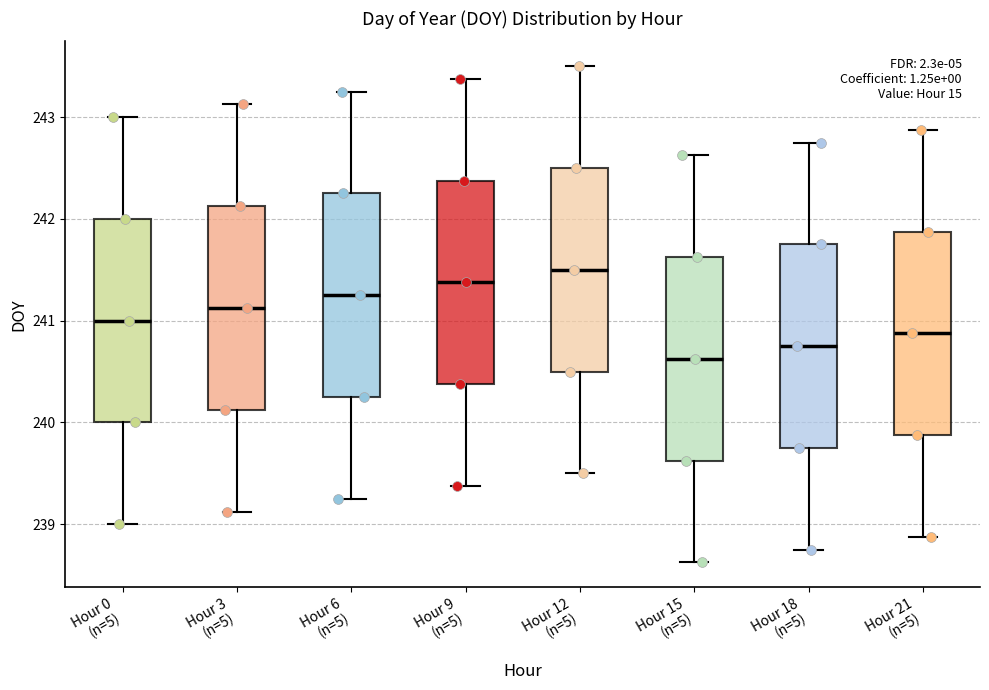

Reading left to right, transcribe this box plot: for each box, give where its median line is, the range the box spans, and where its two whiskers end, as read against the y-axis. The values are not printed on the chart, so give them approximately, as read against the axis.

Hour 0 (n=5): median 241.0, box 240.0 to 242.0, whiskers 239.0 to 243.0
Hour 3 (n=5): median 241.1, box 240.1 to 242.1, whiskers 239.1 to 243.1
Hour 6 (n=5): median 241.3, box 240.3 to 242.3, whiskers 239.3 to 243.3
Hour 9 (n=5): median 241.4, box 240.4 to 242.4, whiskers 239.4 to 243.4
Hour 12 (n=5): median 241.5, box 240.5 to 242.5, whiskers 239.5 to 243.5
Hour 15 (n=5): median 240.6, box 239.6 to 241.6, whiskers 238.6 to 242.6
Hour 18 (n=5): median 240.8, box 239.8 to 241.8, whiskers 238.8 to 242.8
Hour 21 (n=5): median 240.9, box 239.9 to 241.9, whiskers 238.9 to 242.9